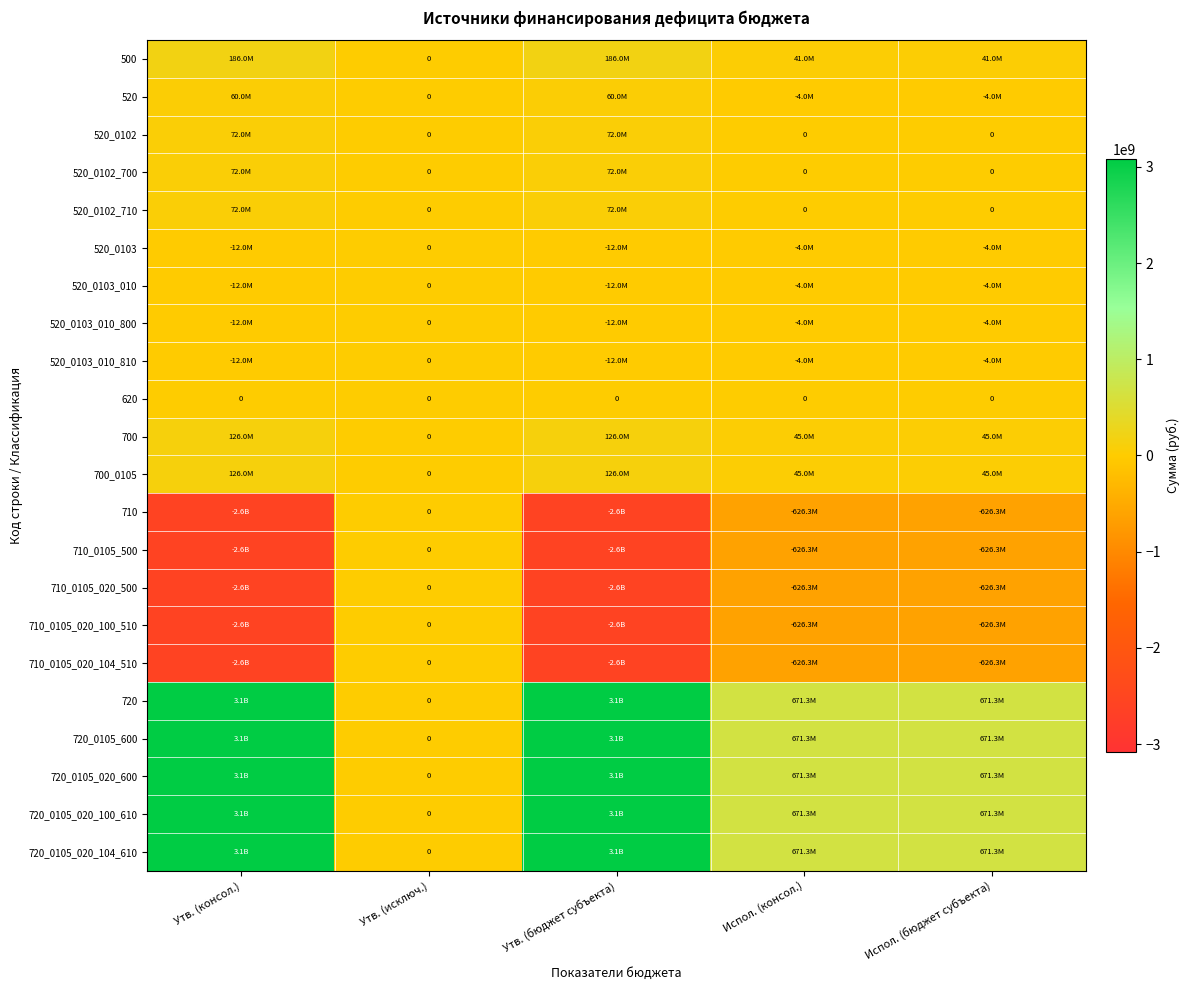

What is the difference between the maximum and minimum values in the 520_0103_010 series?

12000000.0